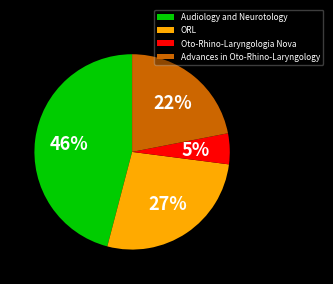

To the nearest percent, what is the average slice percentage?

25%